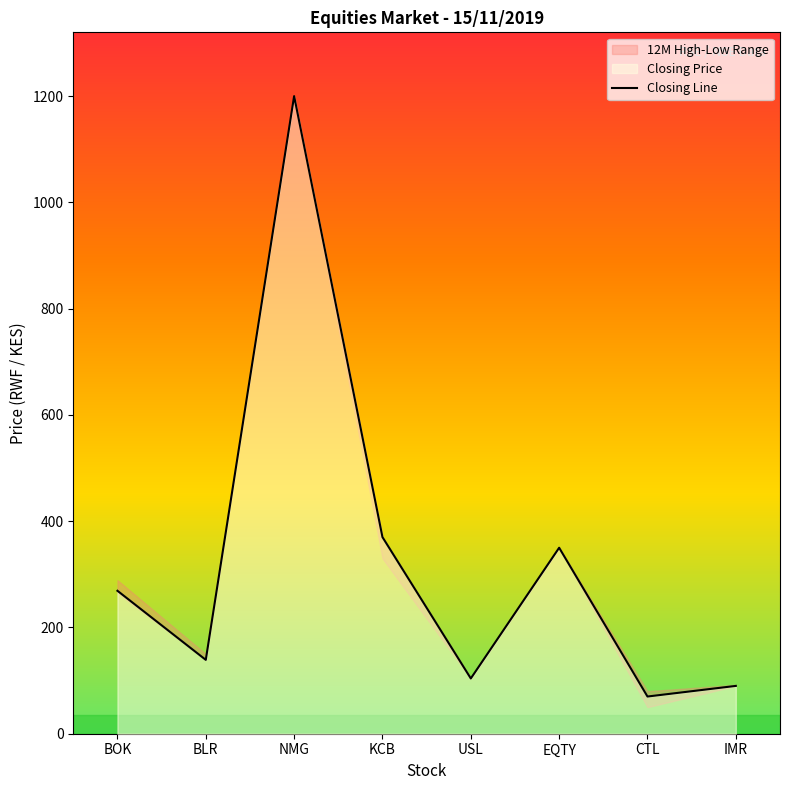

How many points are higher than both their immediate neighbors (excluding endpoints)?

2